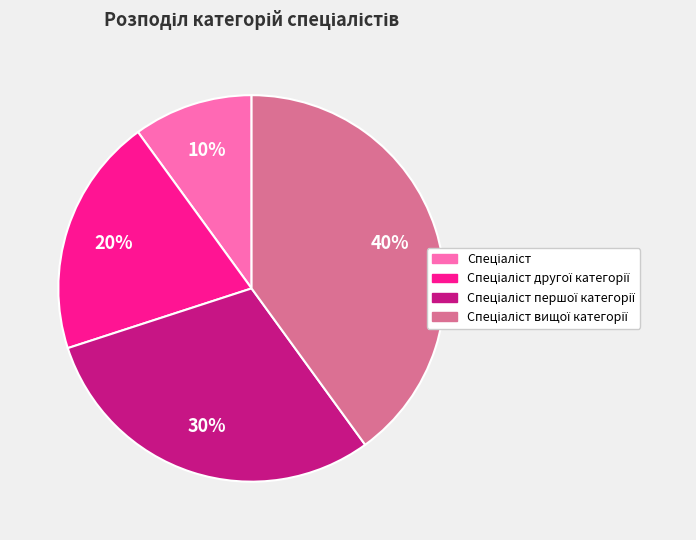

Does any single category account for the majority?

No